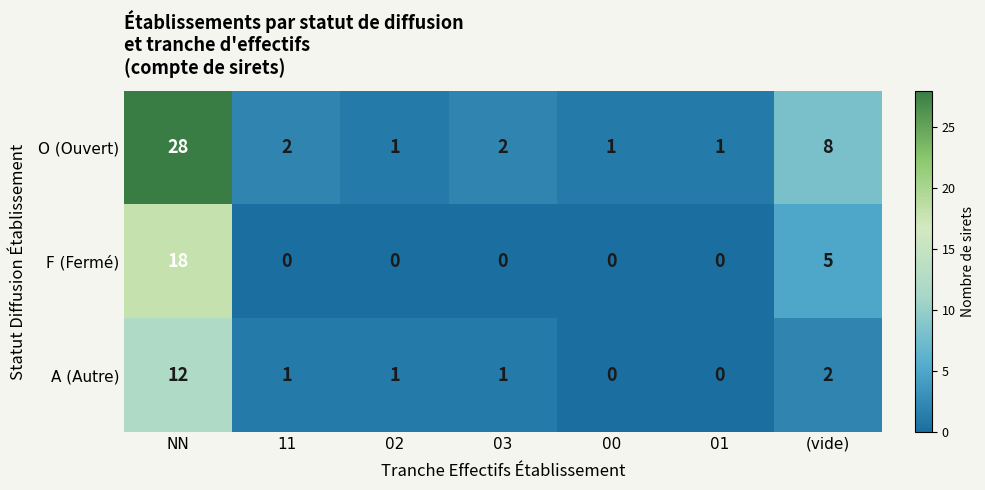

Count the number of categories in the chart.

7